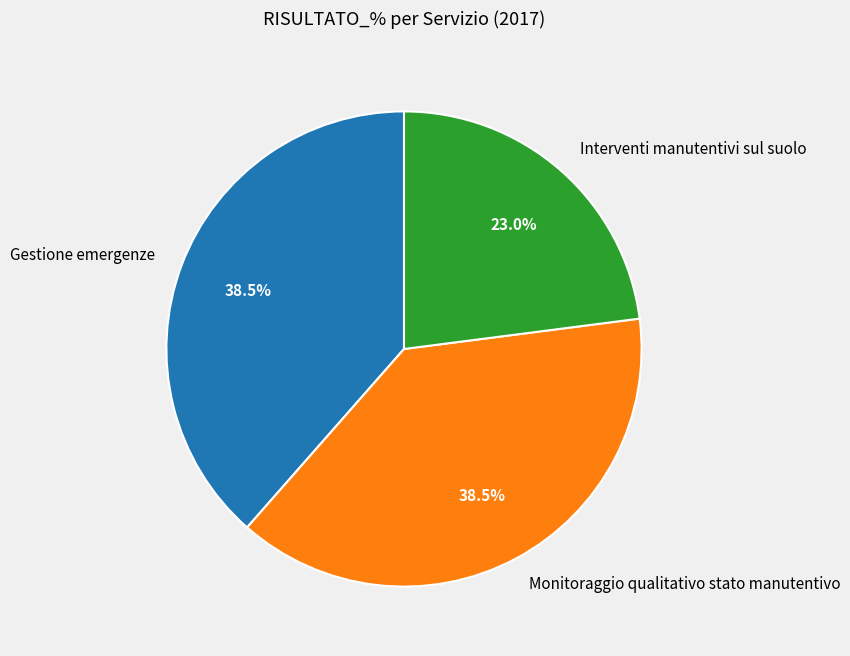

Is there a majority slice in this chart?

No